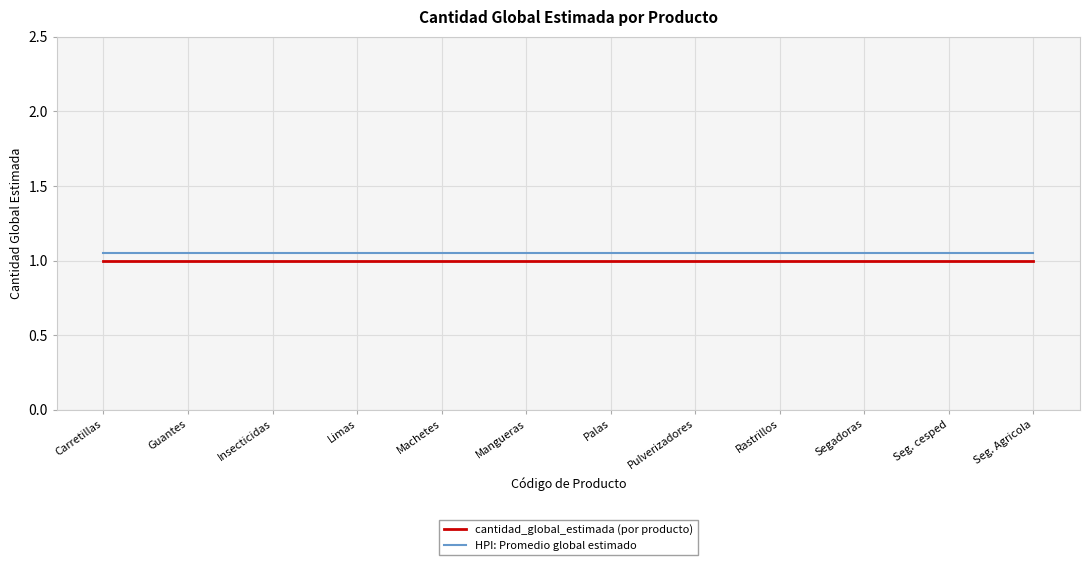

True or false: cantidad_global_estimada (por producto) and HPI: Promedio global estimado intersect in this chart.

False